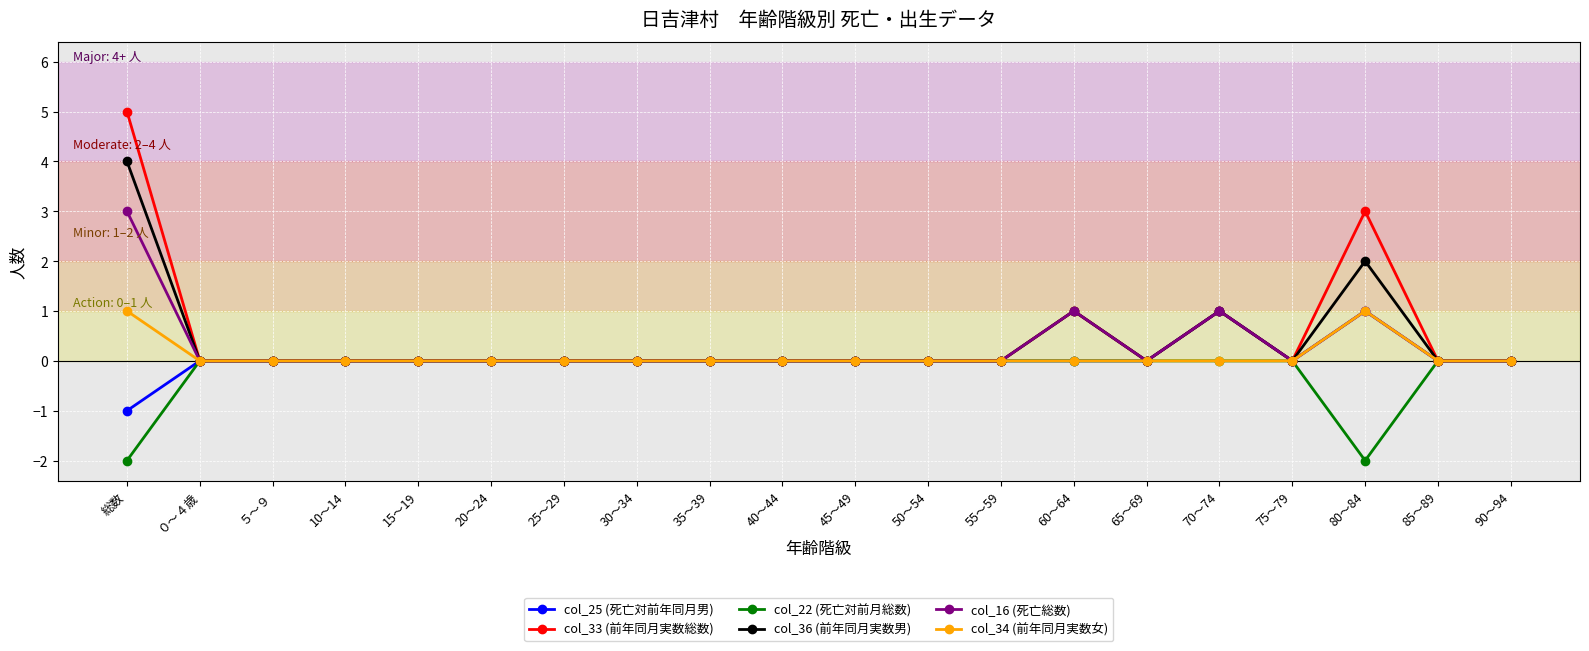

At which category is the sum across all series the highest?

総数